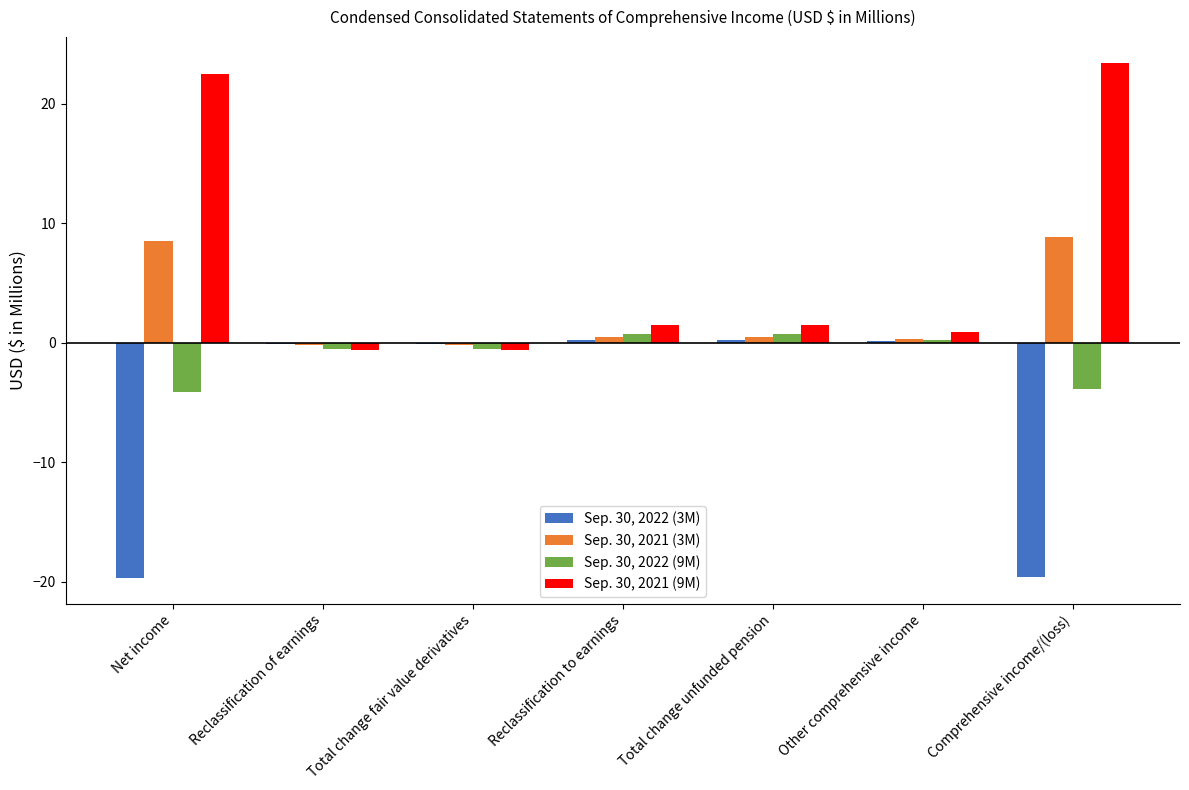

Is the value of Sep. 30, 2021 (9M) at Total change fair value derivatives greater than the value of Sep. 30, 2021 (3M) at Net income?

No